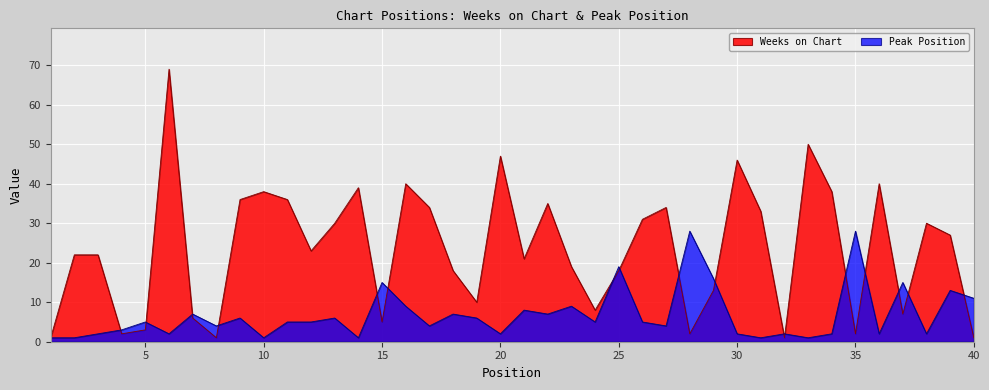

What is the sum of all Weeks on Chart values?

938